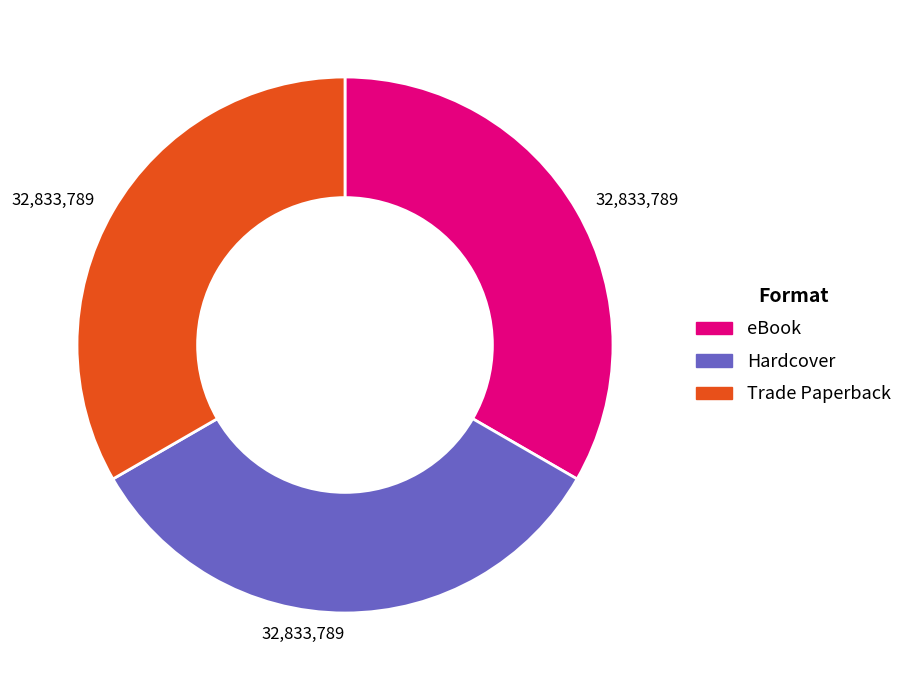

Count the number of slices in the pie.

3